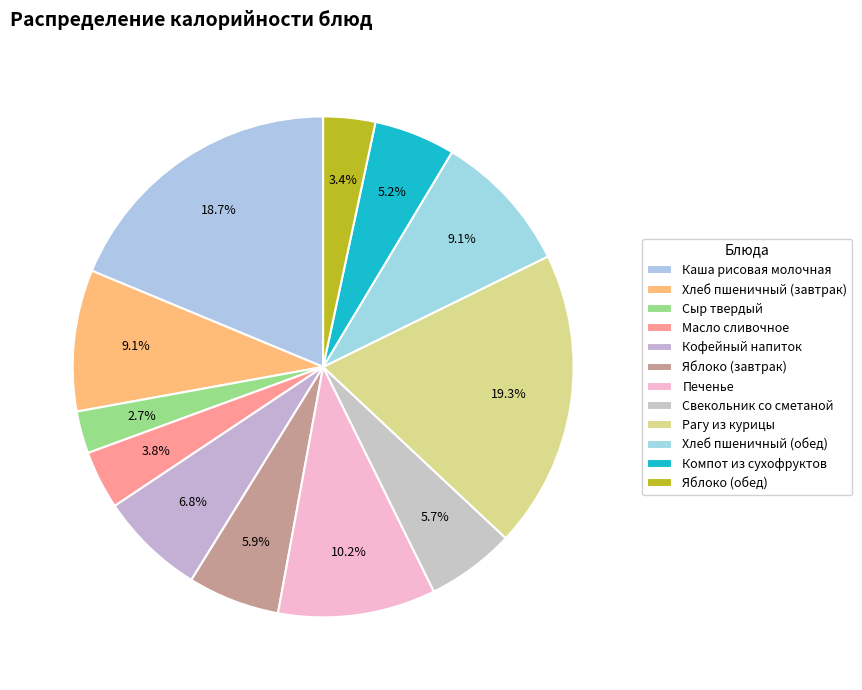

Which has a higher value, Компот из сухофруктов or Свекольник со сметаной?

Свекольник со сметаной